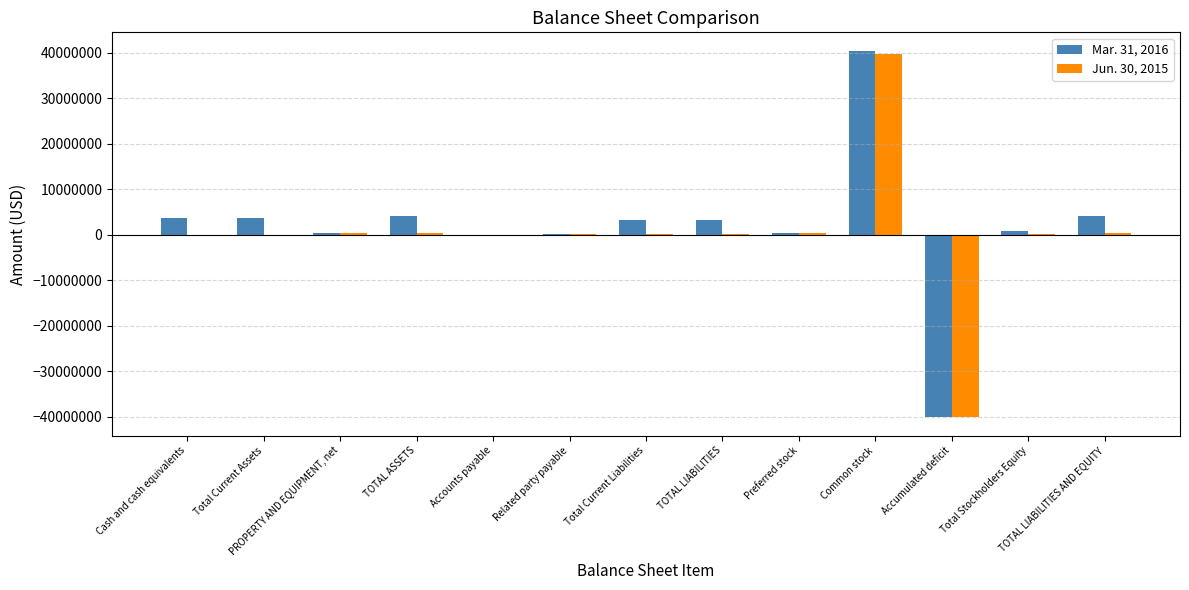

What is the sum of all Jun. 30, 2015 values?

1710813